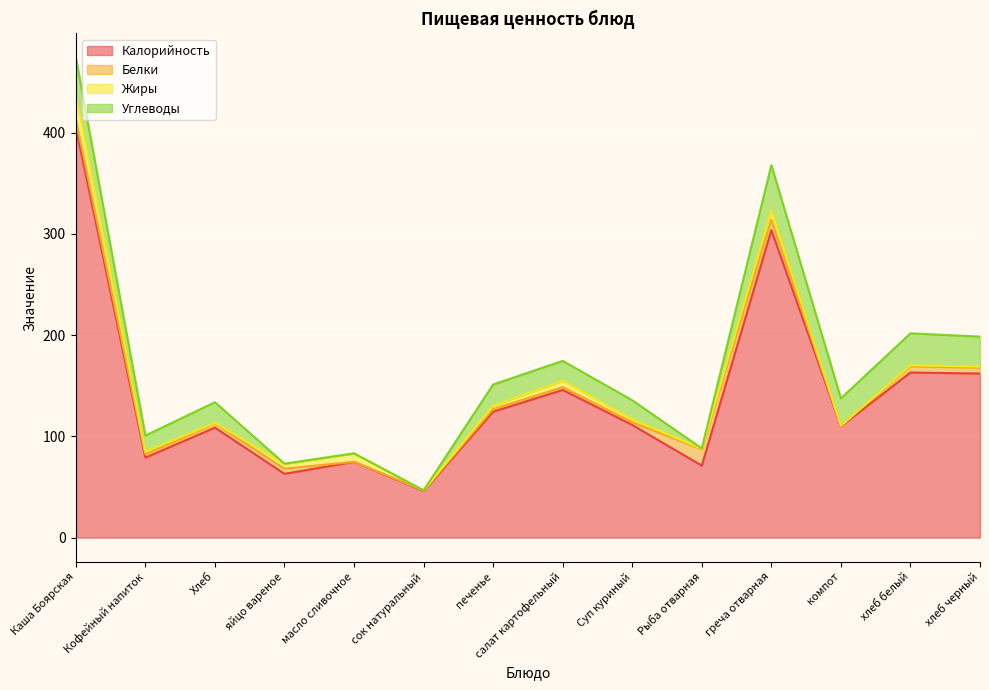

At how many categories does at least one series exceed 5?

14